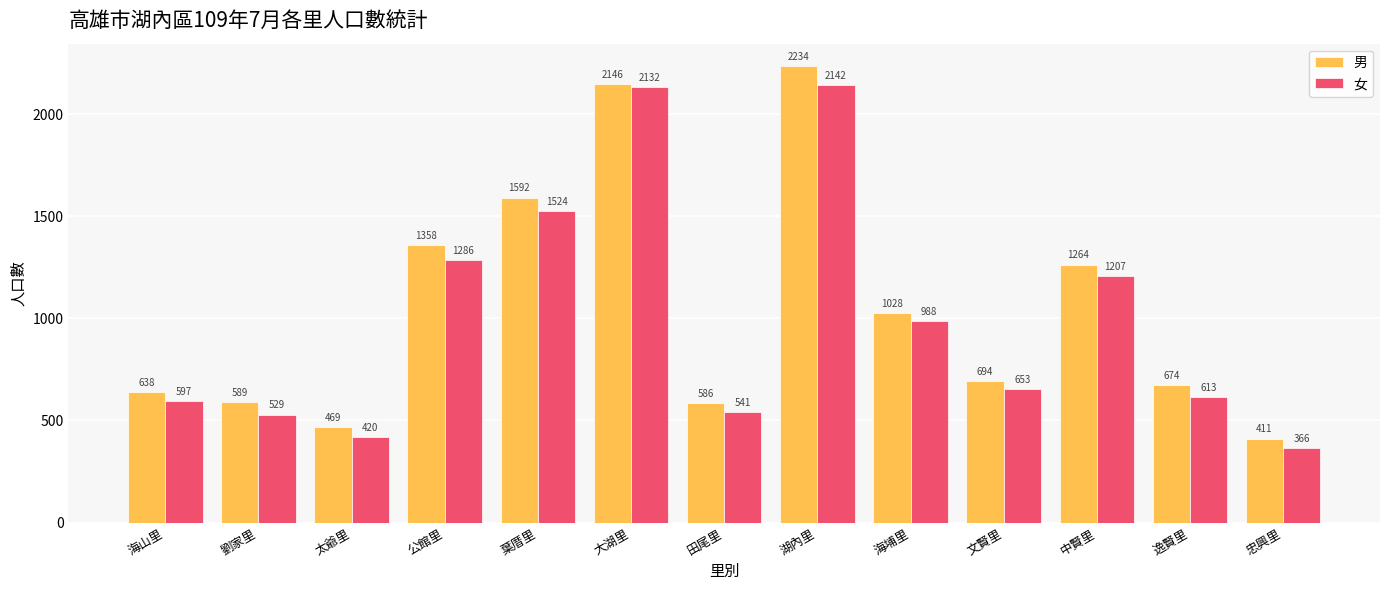

How many data points does each series have?

13